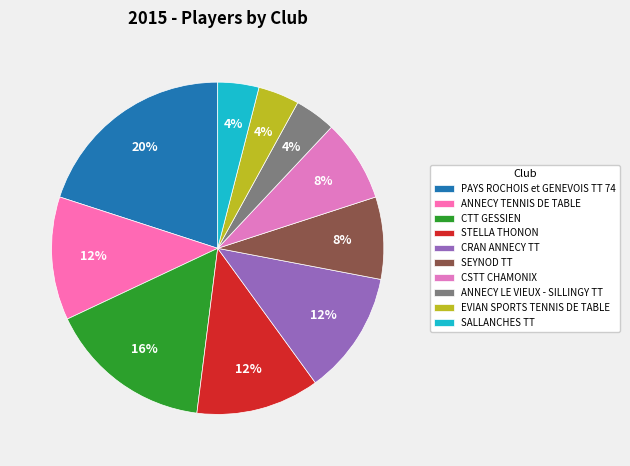

To the nearest percent, what is the difference between the largest and smallest slice percentages?

16%